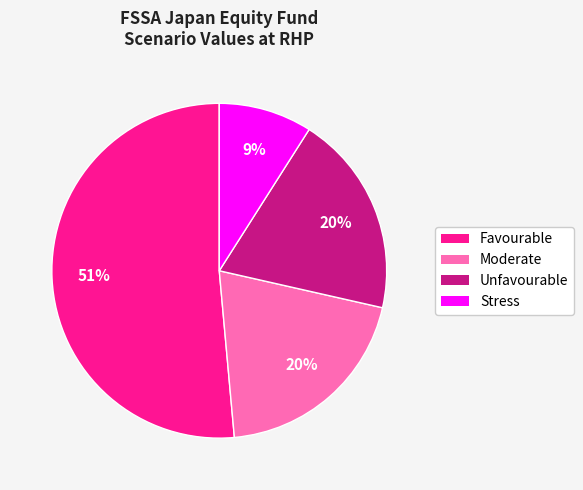

Which has a higher value, Stress or Moderate?

Moderate